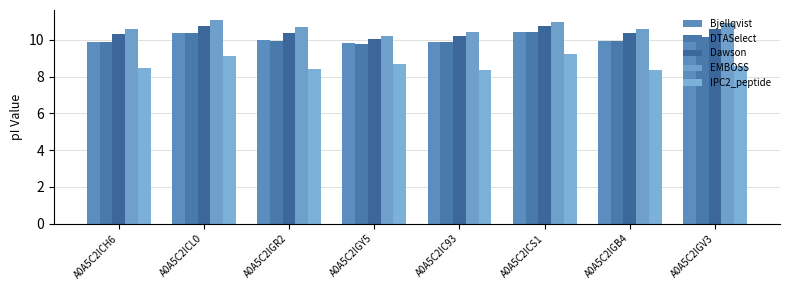

Read the DTASelect value at A0A5C2IC93.

9.9